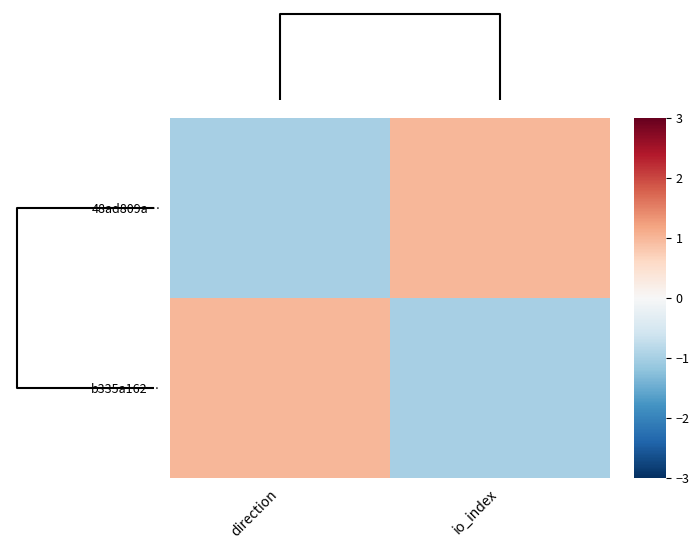

At which category is the sum across all series the highest?

direction